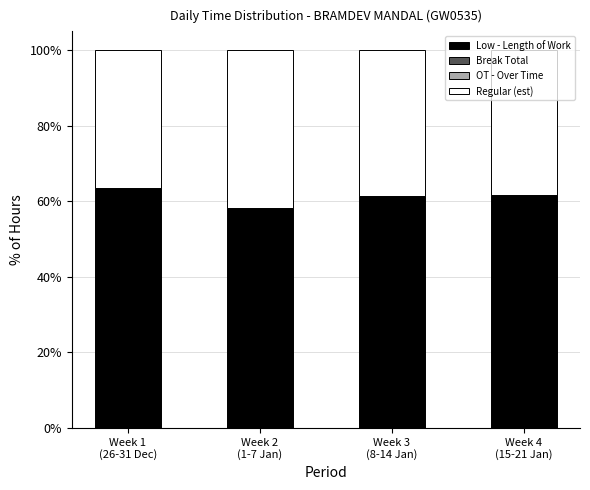

What is the maximum value for Low - Length of Work?

63.7